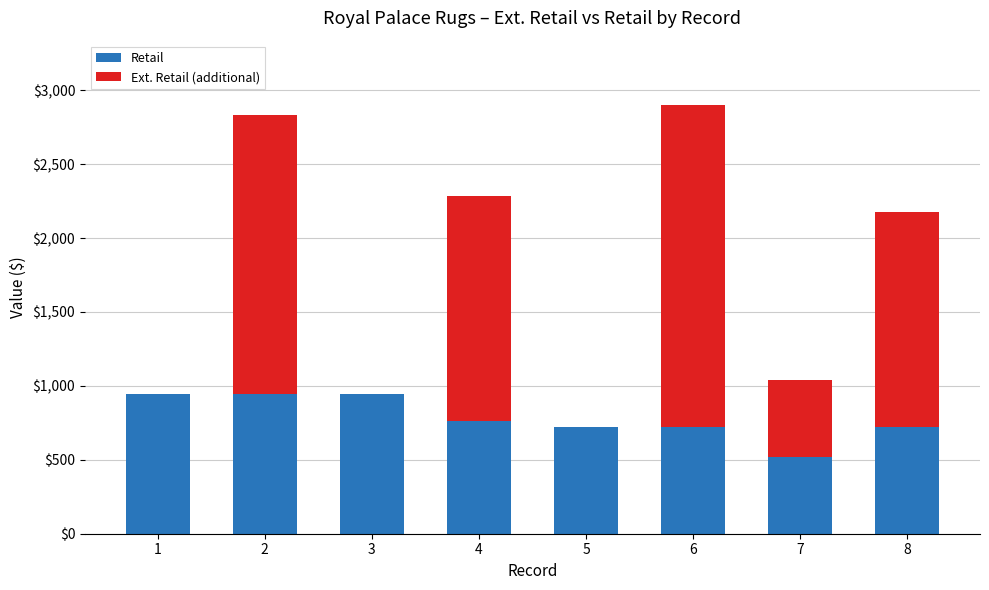

The value of Retail at 8 is 725. True or false?

True